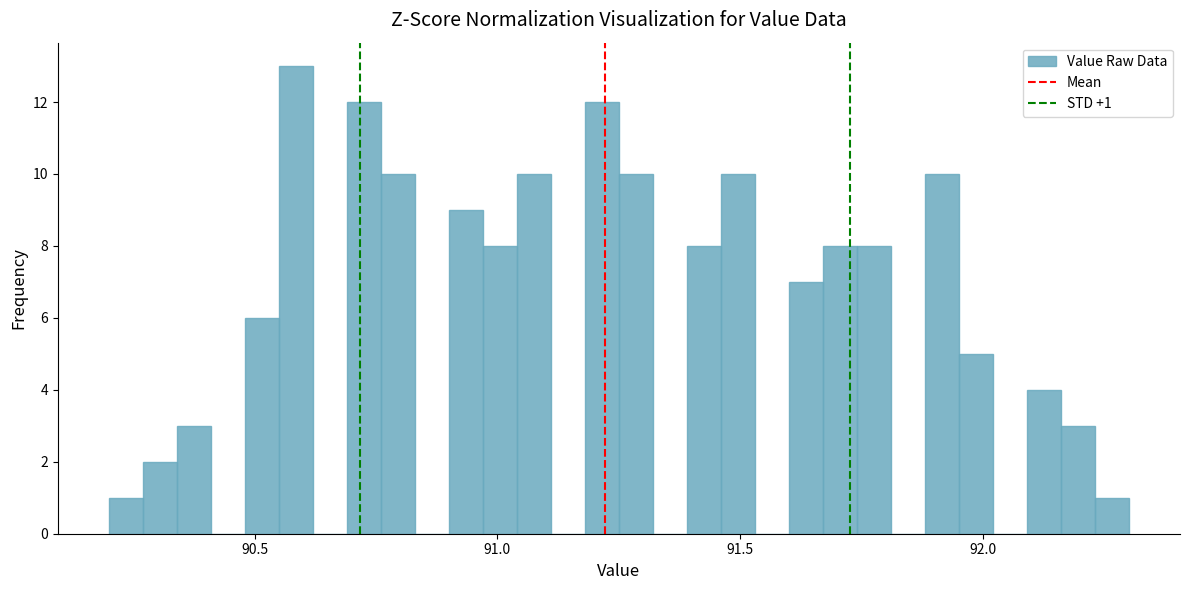

Around what value on the x-axis is the tallest bar? Give the approximate position of its centre, as read against the axis.

90.60